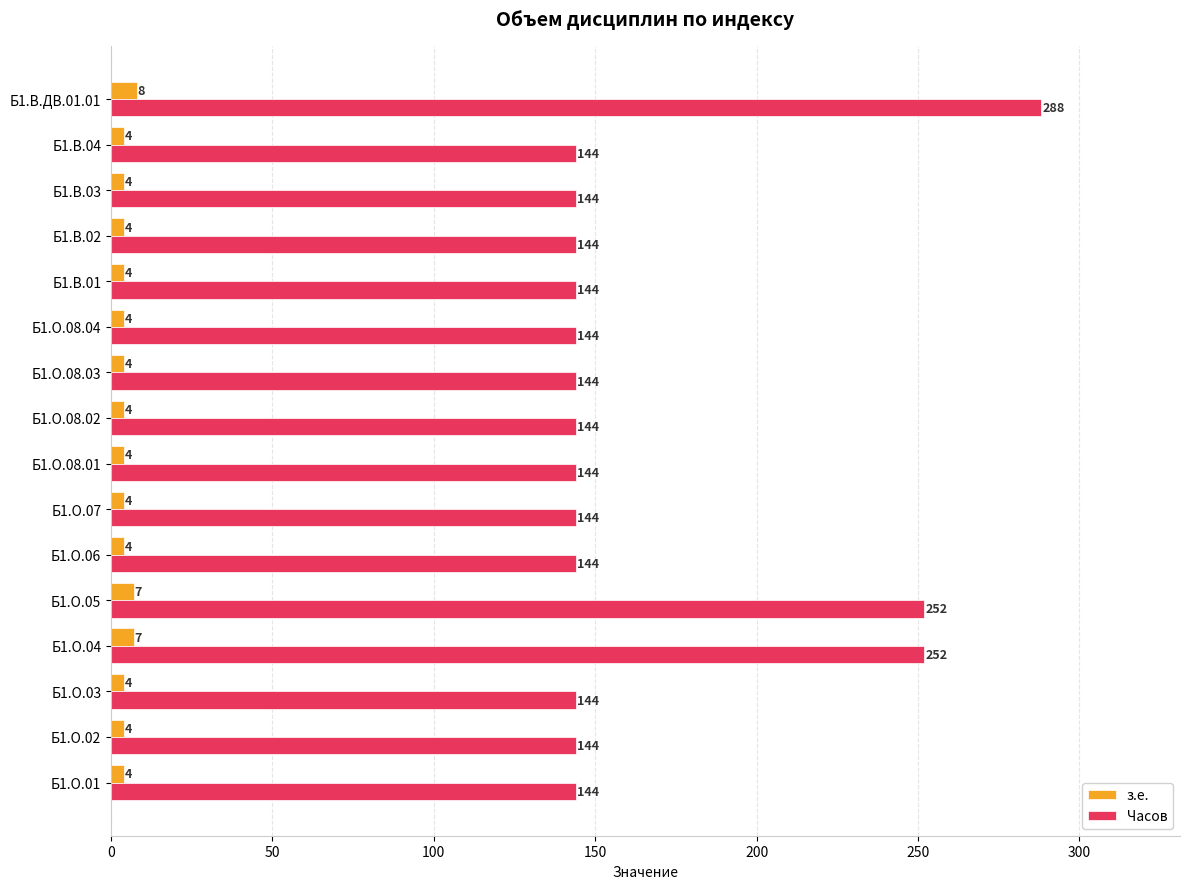

What is the sum of the Часов values at Б1.В.ДВ.01.01 and Б1.В.03?

432